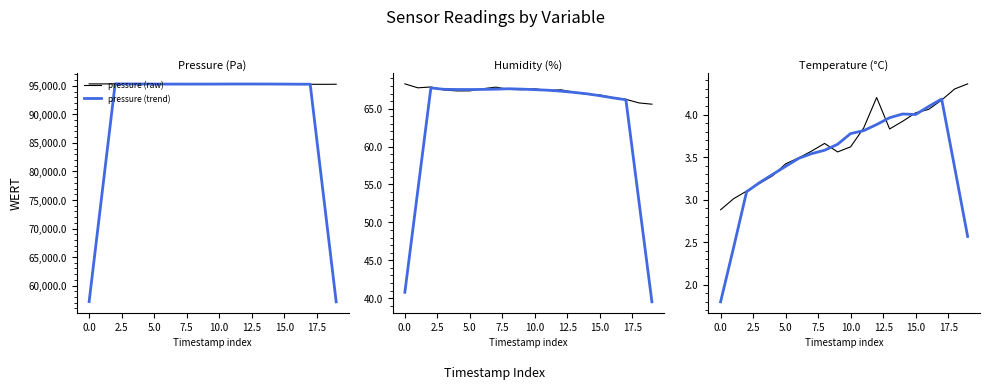

What is the total value across all series at 12?

190784.5